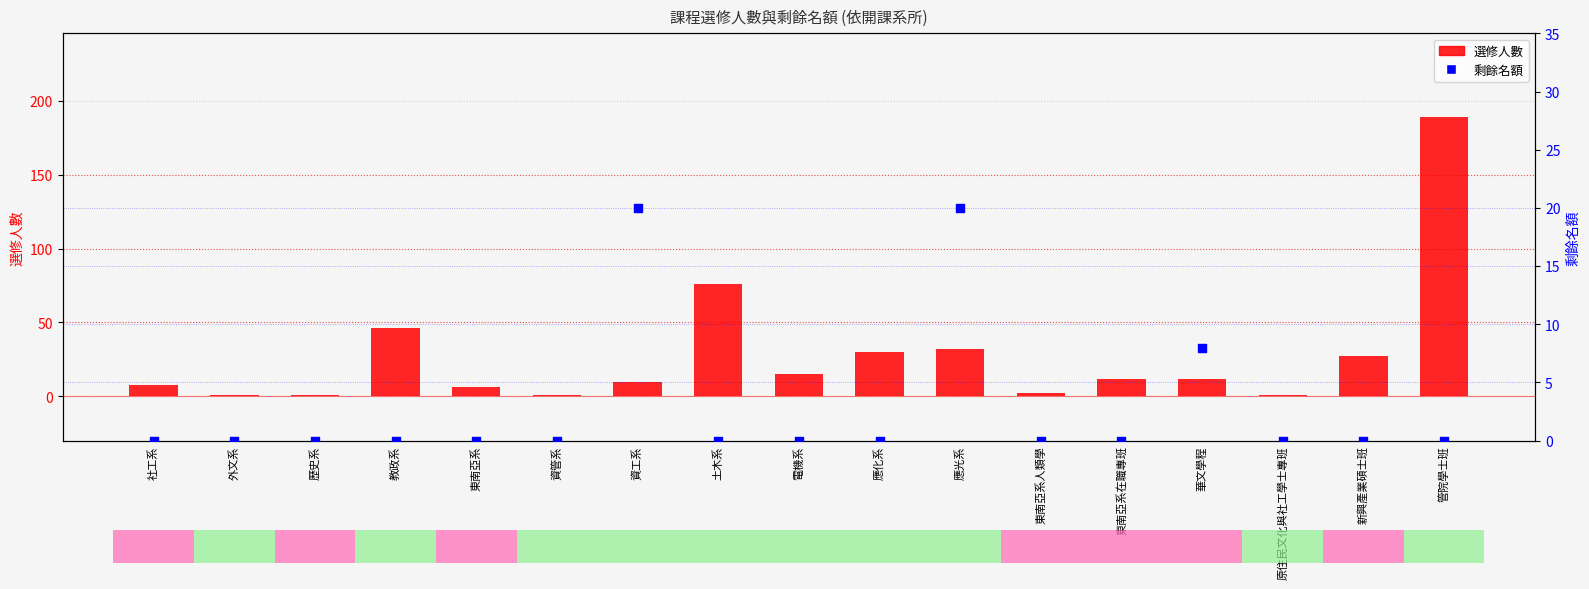

At how many categories does at least one series exceed 85?

1